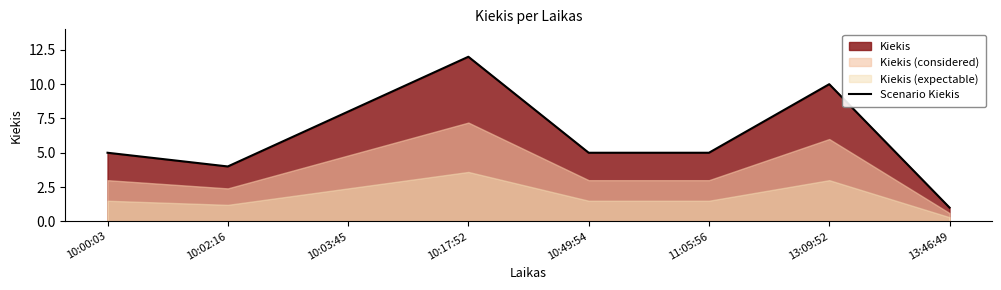

List the labels in order of value, smallest first.

13:46:49, 10:02:16, 10:00:03, 10:49:54, 11:05:56, 10:03:45, 13:09:52, 10:17:52